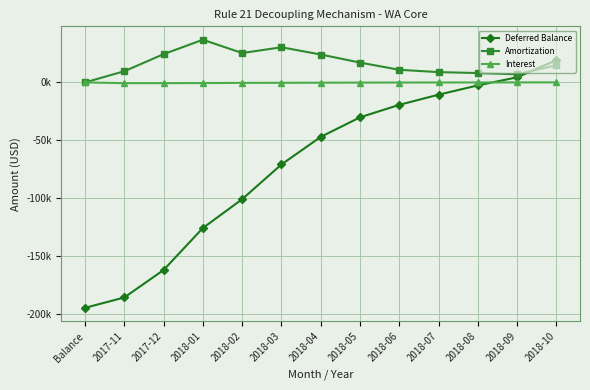

What is the sum of the Amortization values at 2018-03 and 2018-04?

54502.5